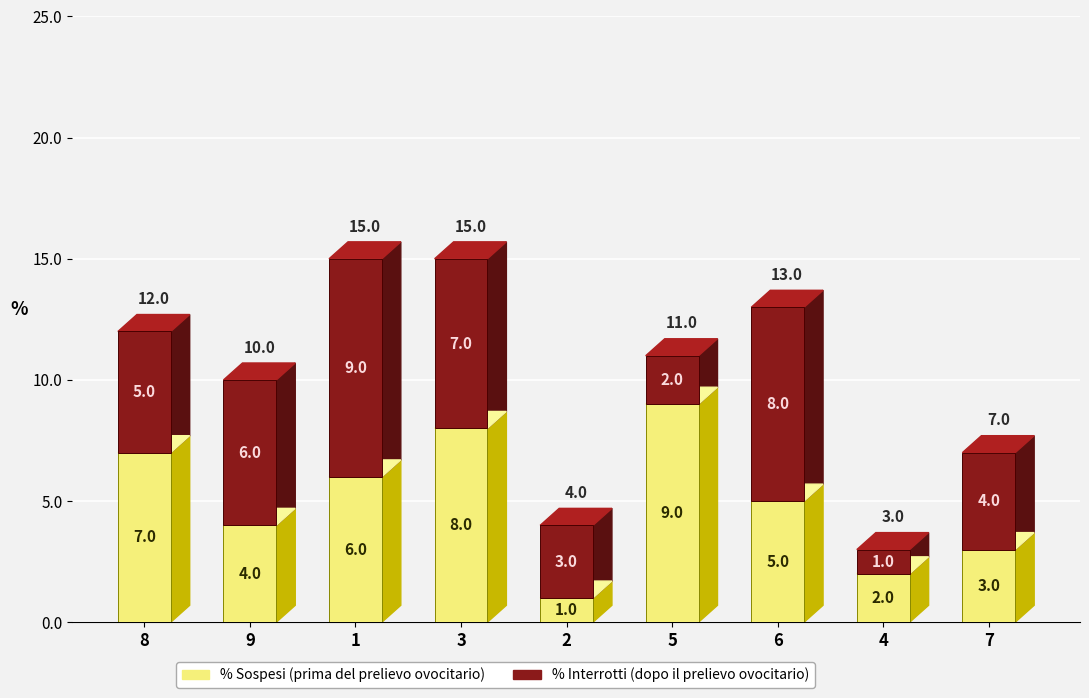

What is the highest value of the % Sospesi (prima del prelievo ovocitario) series?

9